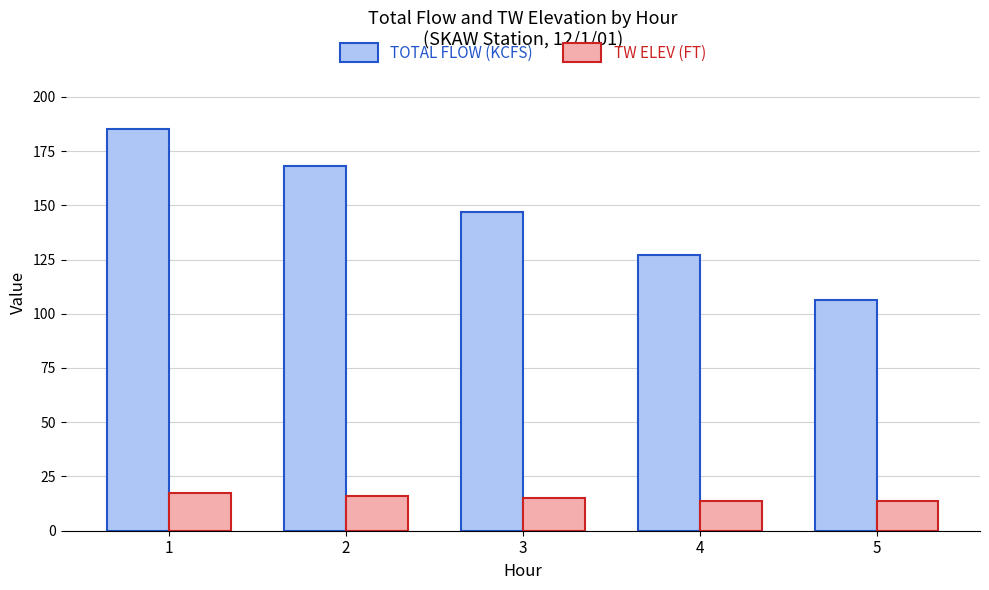

What is the difference between the maximum and minimum values in the TOTAL FLOW (KCFS) series?

78.8